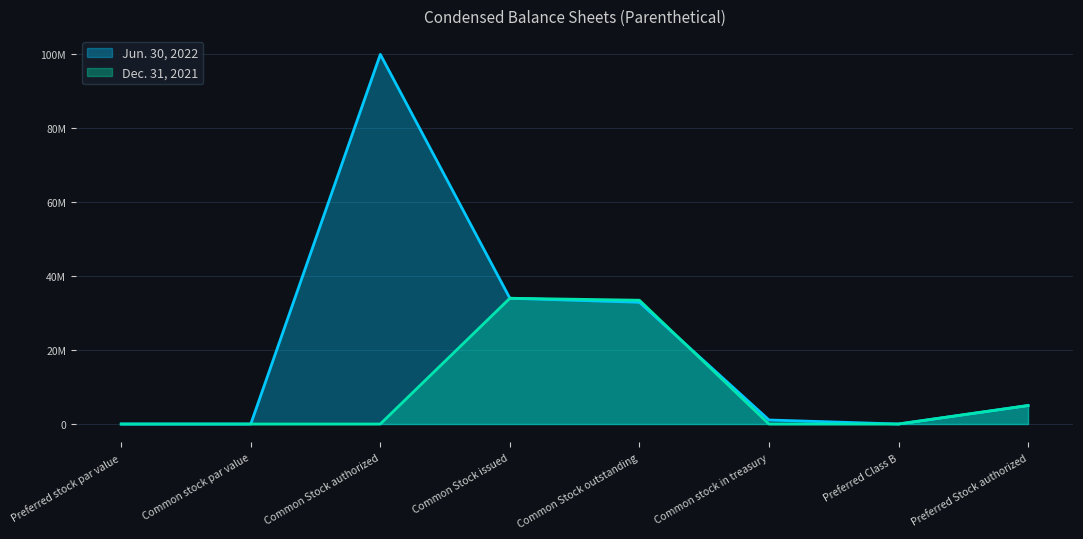

True or false: Dec. 31, 2021 has more than 0 interior local peaks.

True